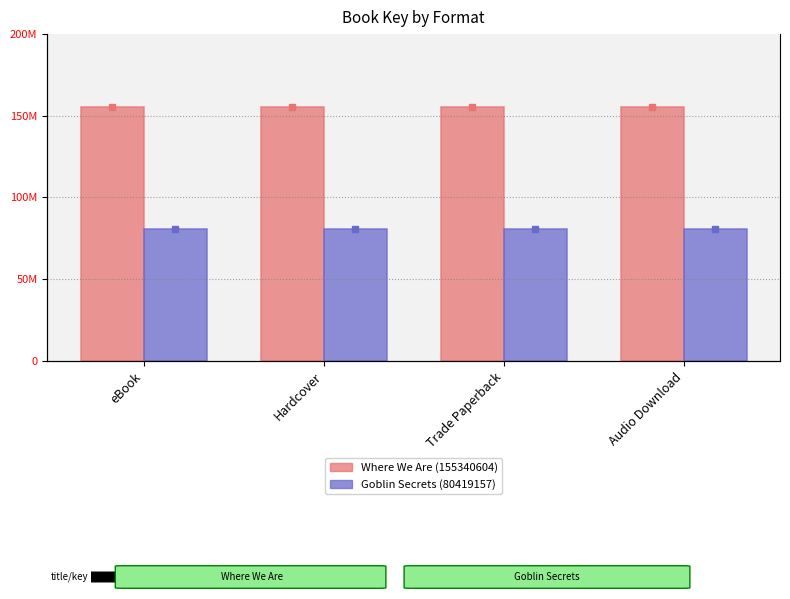

Is it true that Goblin Secrets (80419157) equals 80419157 at Audio Download?

True